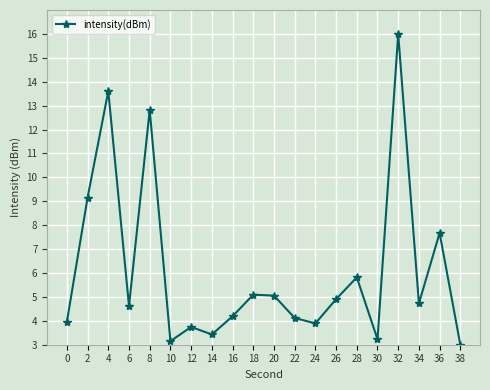

At which category does the chart reach its minimum across all series?

38